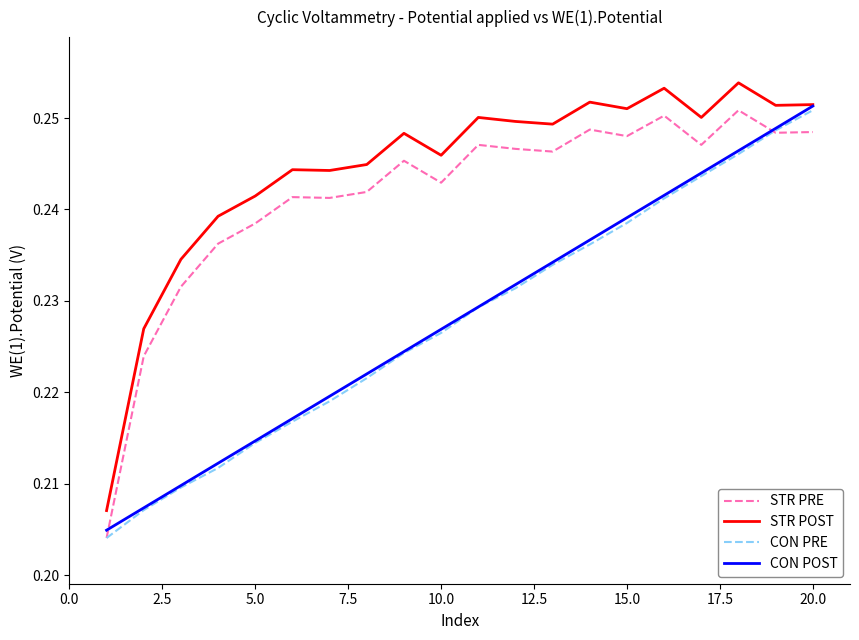

What are all the series names shown in the legend?

STR PRE, STR POST, CON PRE, CON POST